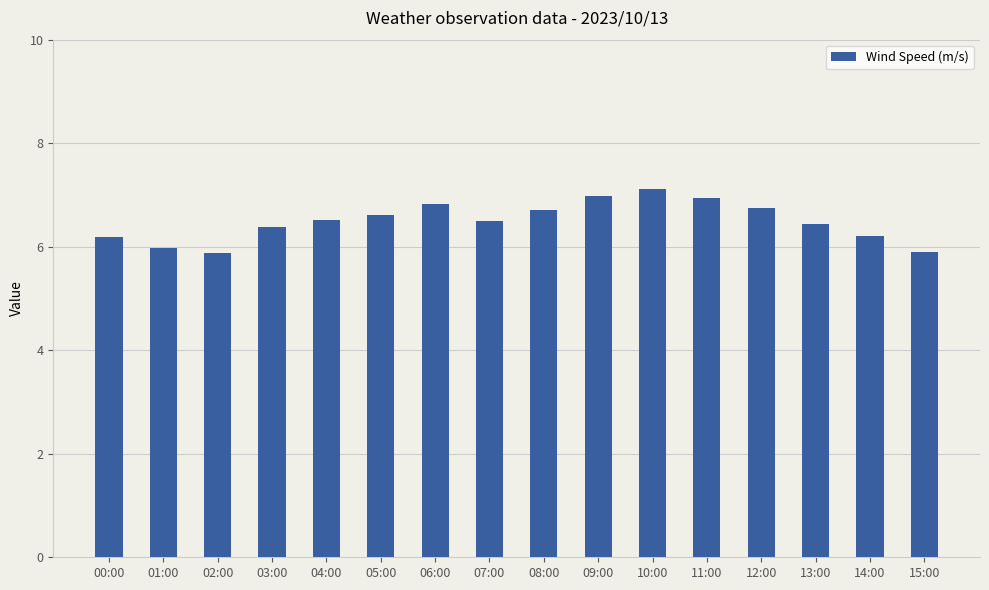

What is the sum of the values at 14:00 and 05:00?

12.8